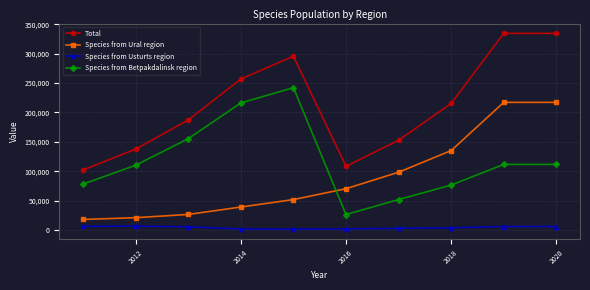

Count the number of categories in the chart.

10